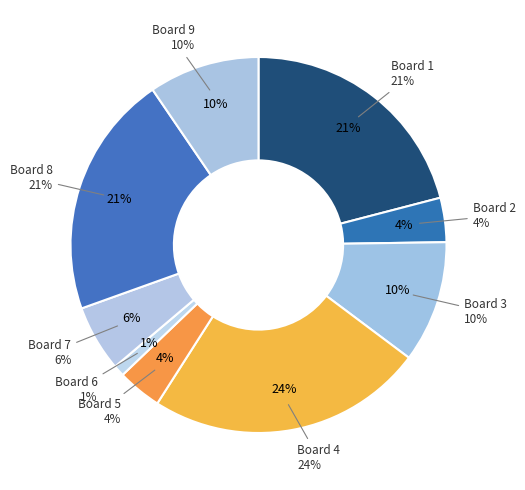

To the nearest percent, what percentage of the pie is Board 9?

10%